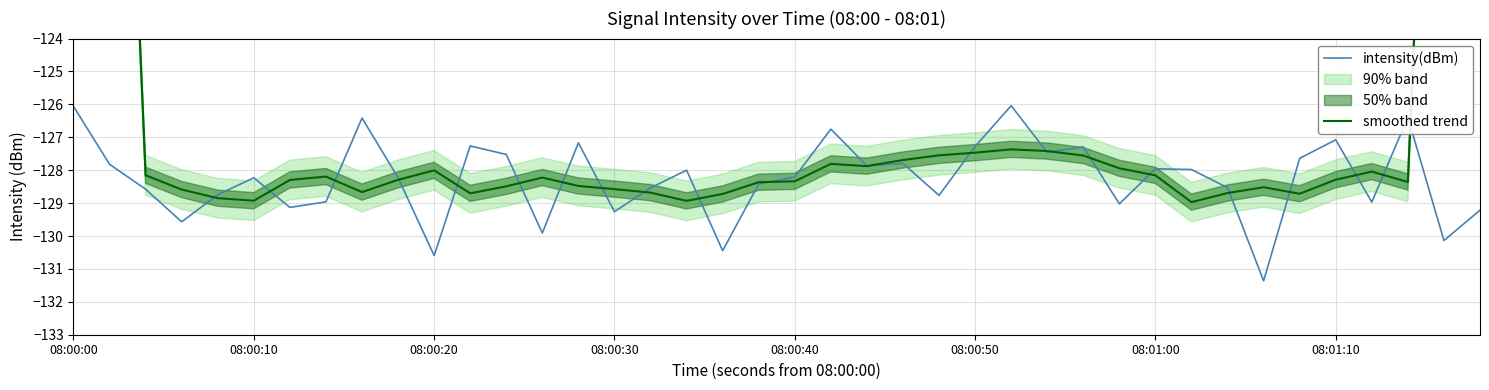

Is it true that intensity(dBm) equals -229.6 at 08:00:10?

False